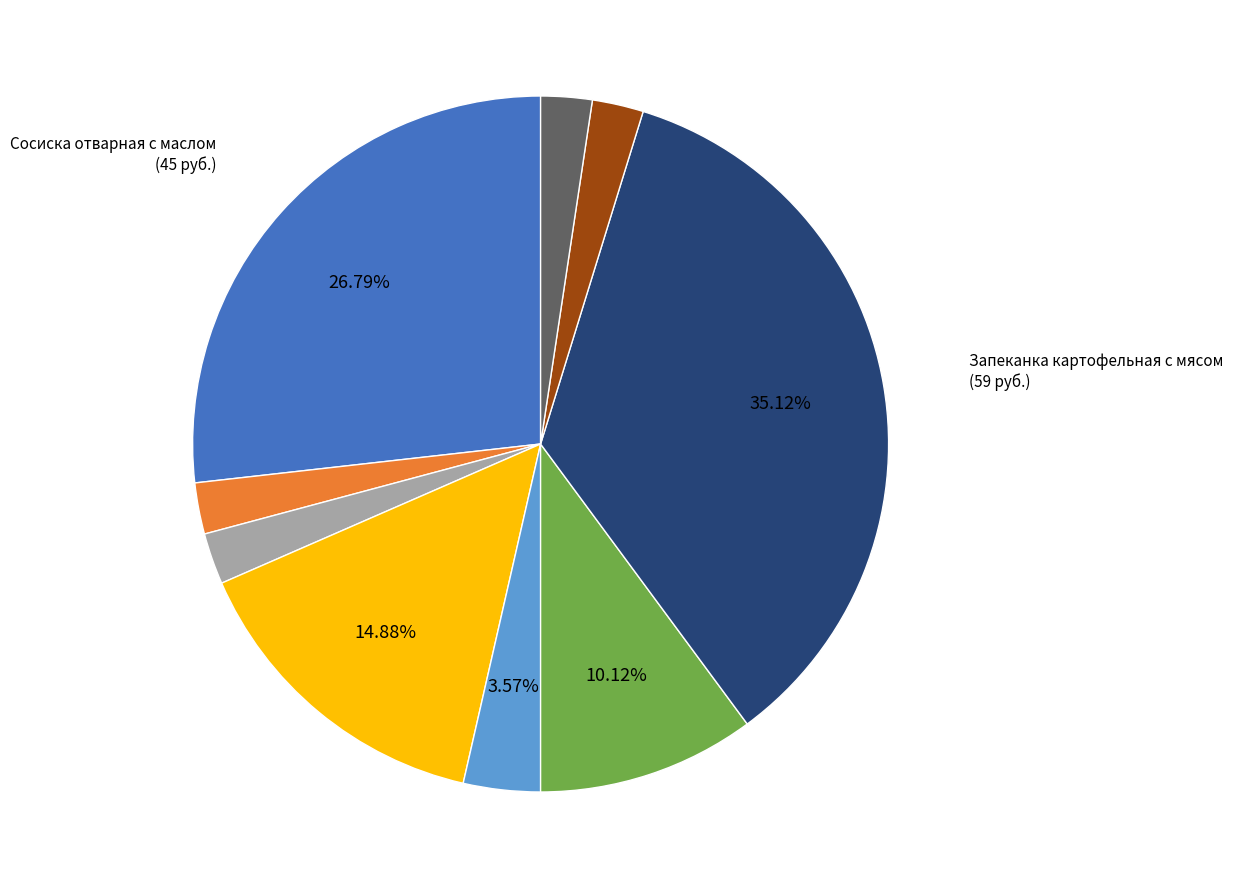

Is there a majority slice in this chart?

No